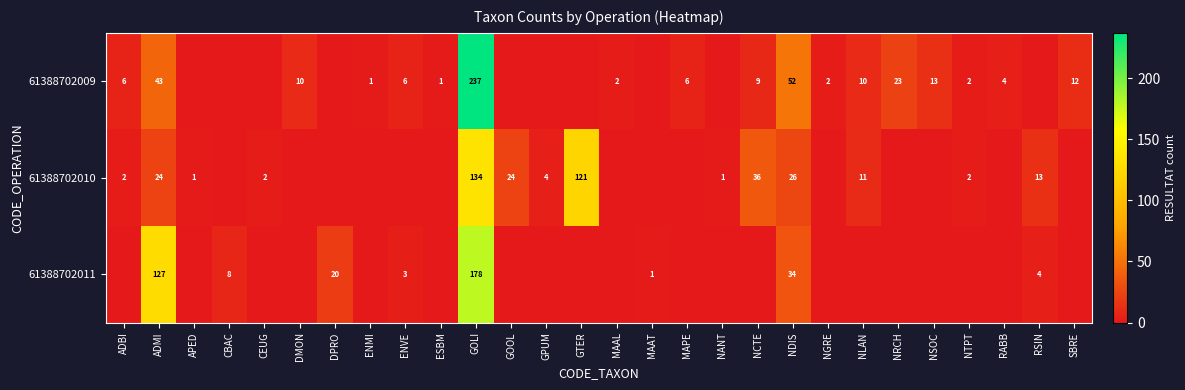

Which series has the largest range (max minus min)?

row_0